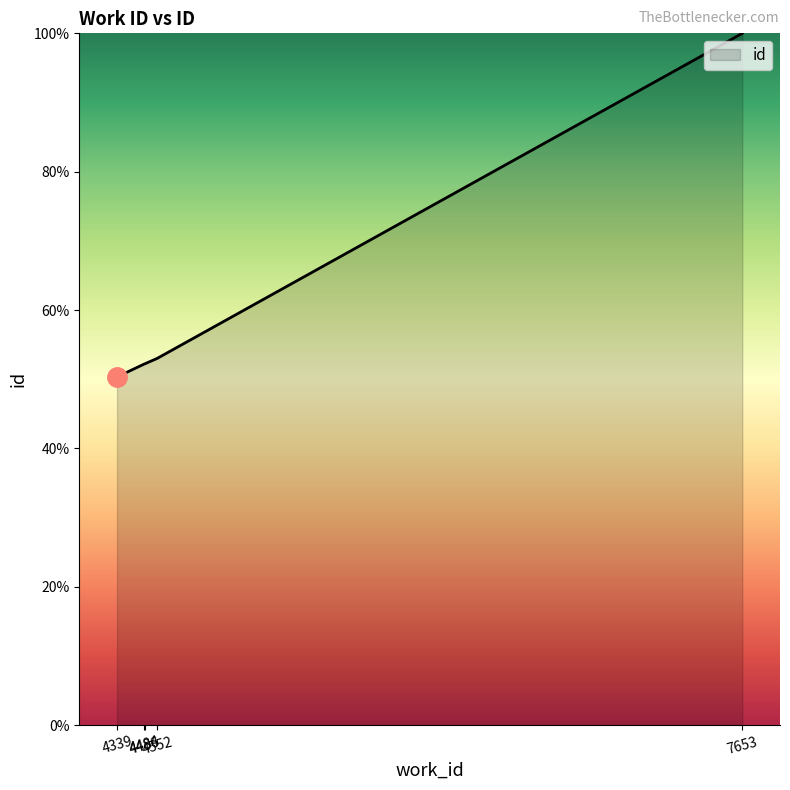

What is the change in value from 4484 to 4552?

+0.8